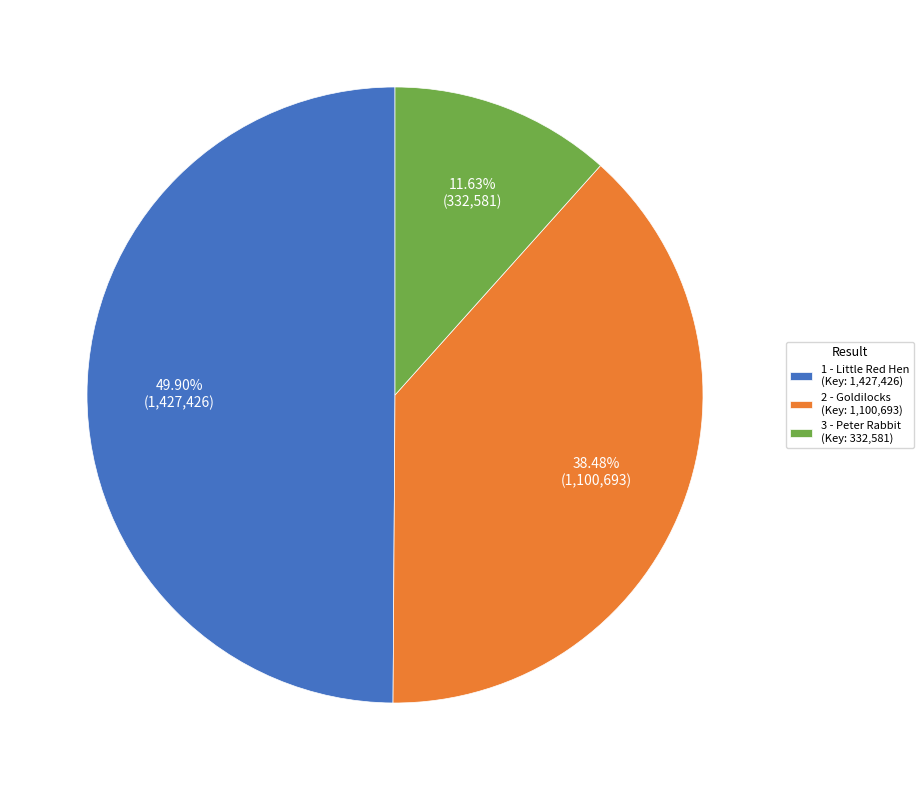

Rank the categories by value from lowest to highest.

3 - Peter Rabbit (Key: 332,581), 2 - Goldilocks (Key: 1,100,693), 1 - Little Red Hen (Key: 1,427,426)